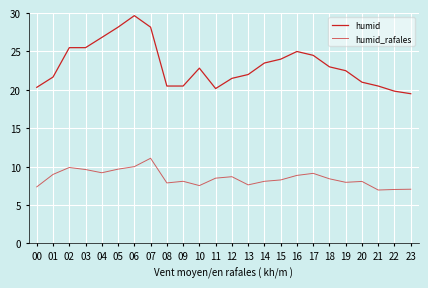

Is it true that humid_rafales equals 9.1 at 21?

False